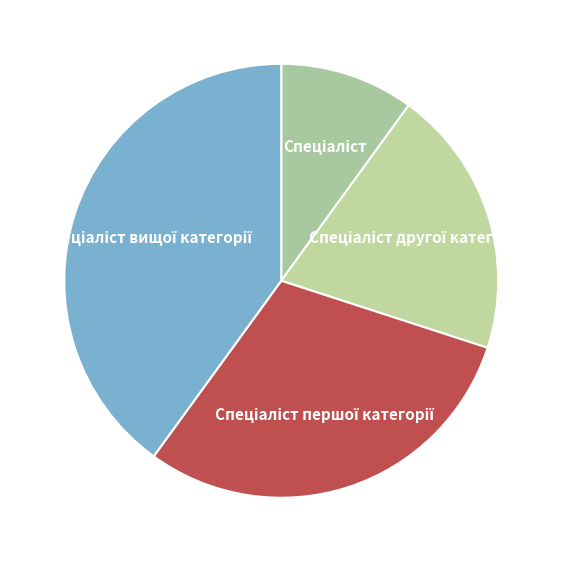

Count the number of slices in the pie.

4